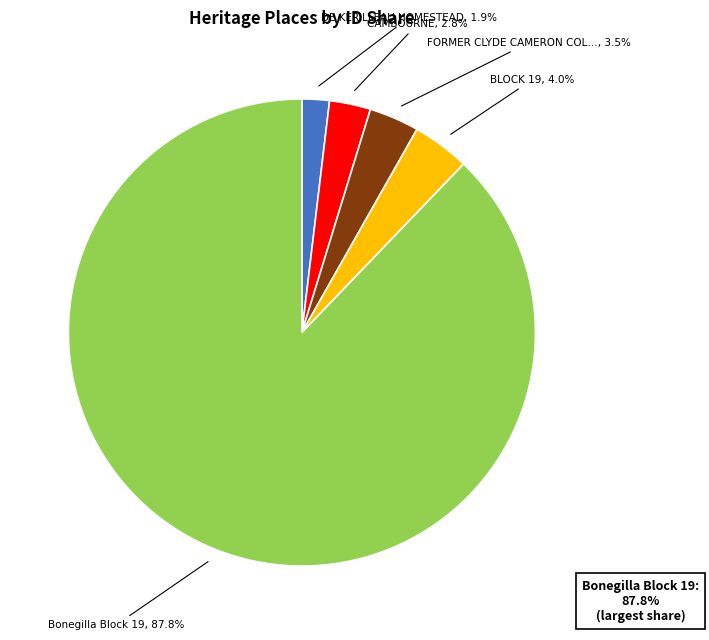

Does any single category account for the majority?

Yes